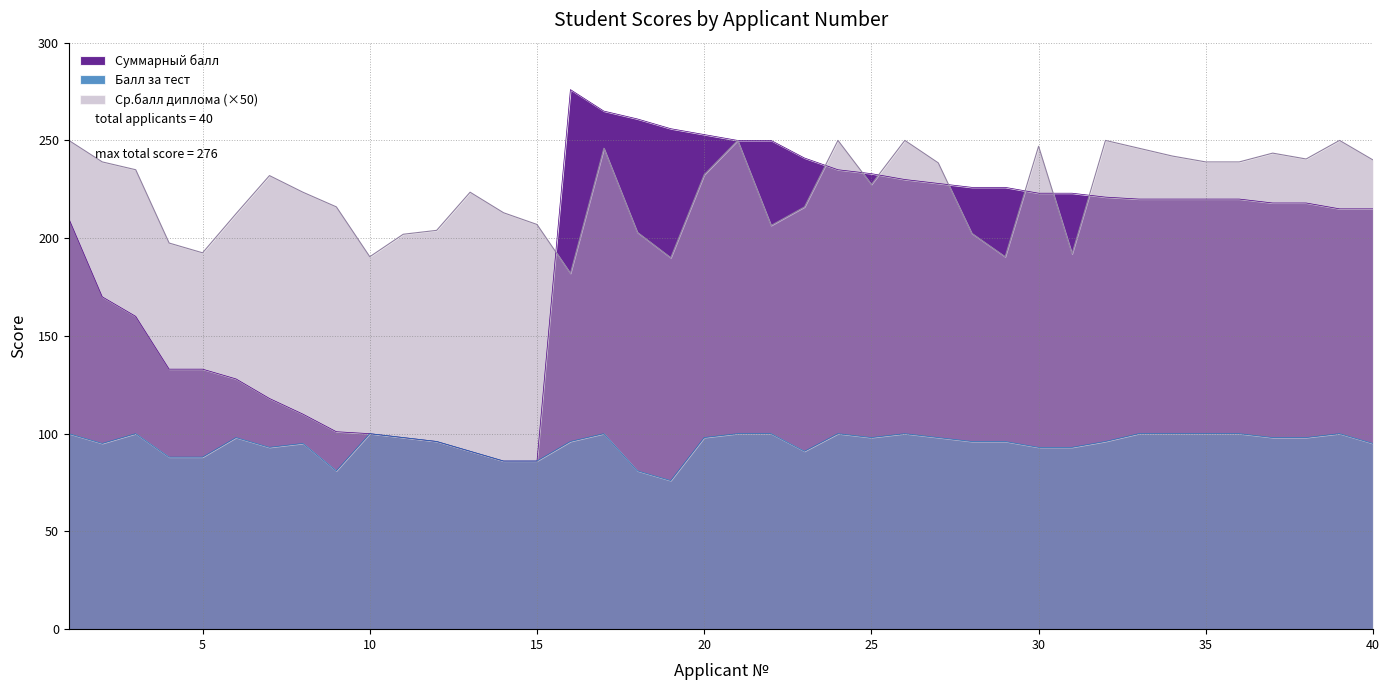

In Балл за тест, how many points are higher than both neighbors (excluding endpoints)?

8